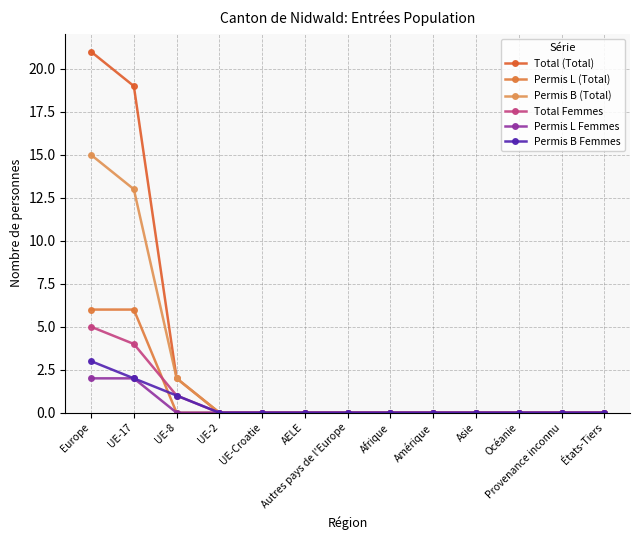

Which series has the widest spread of values?

Total (Total)